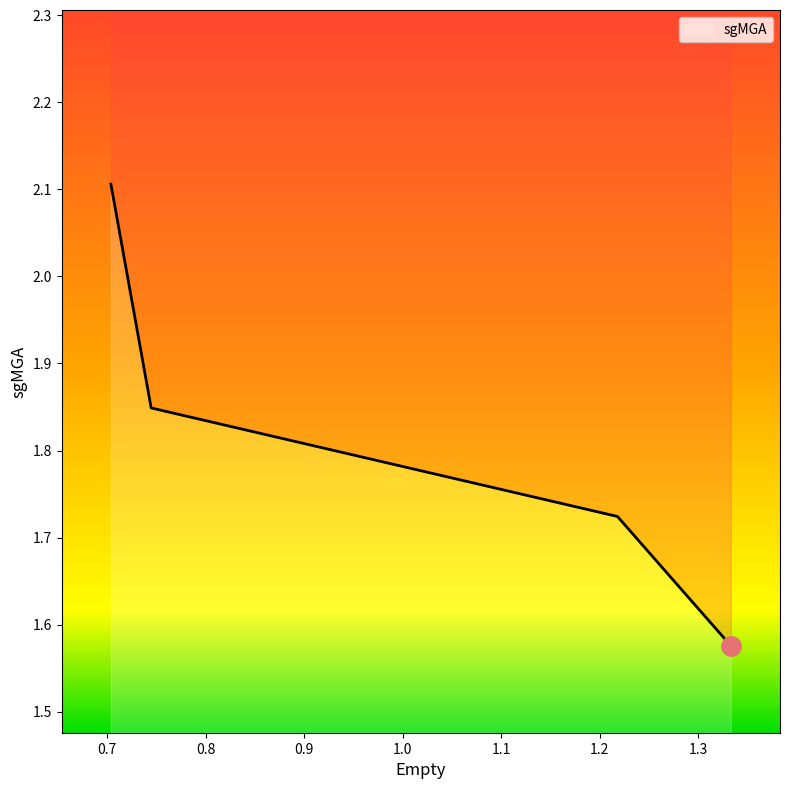

What position from the left is 1.218184?

3